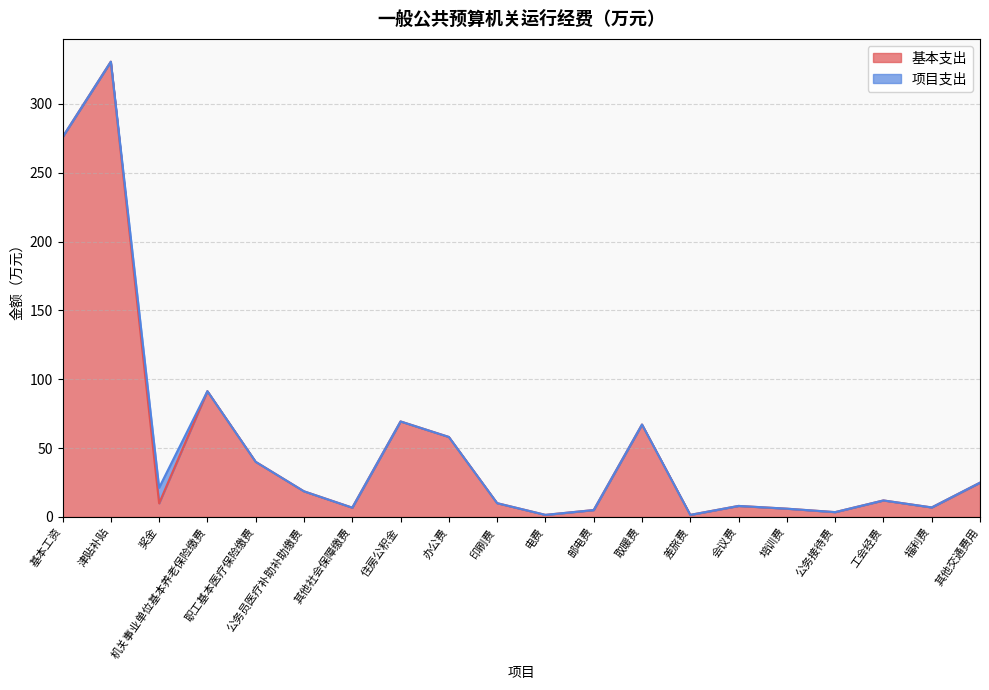

What is the sum of all values?

1047.2